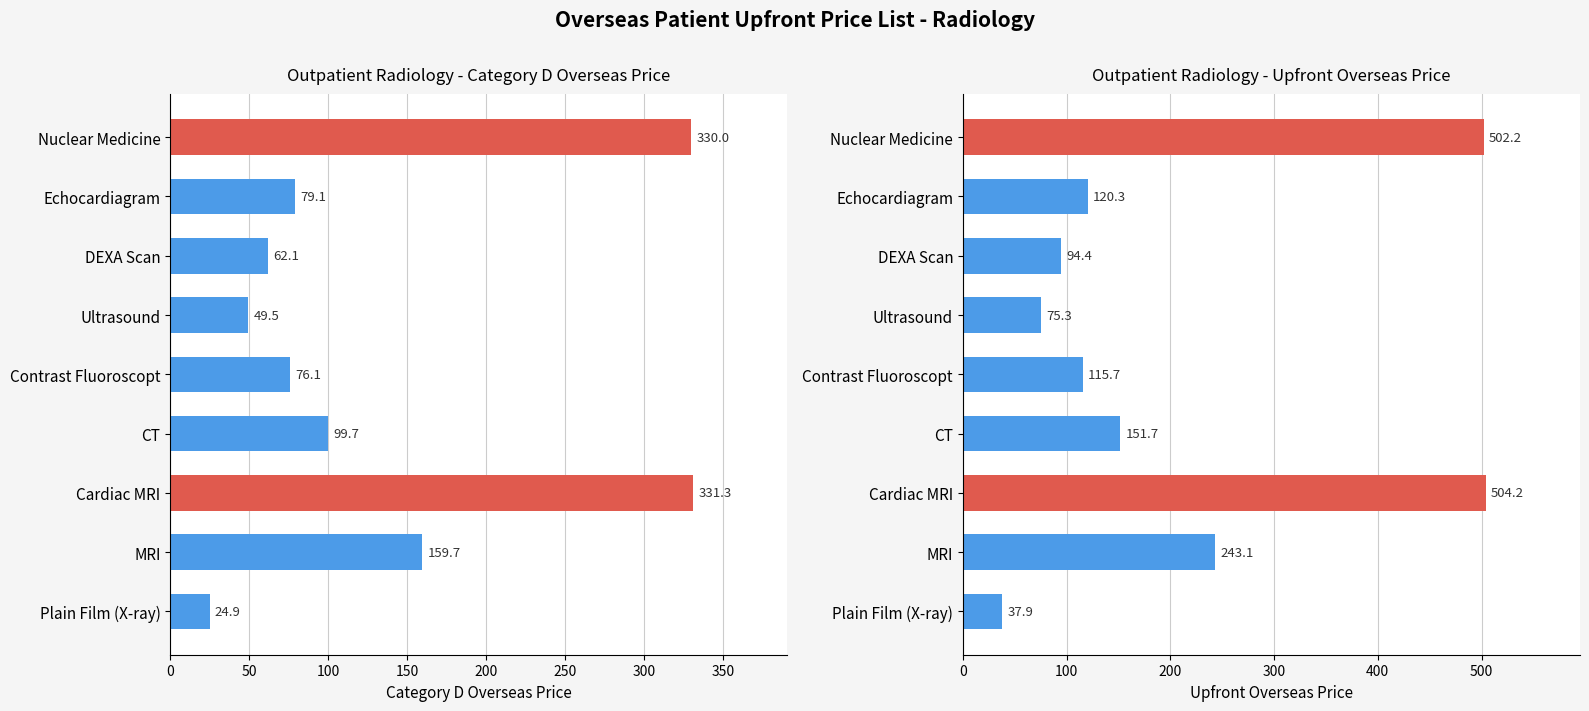

List the series in order of their overall mean, highest first.

Upfront Overseas Price, Category D Overseas Price